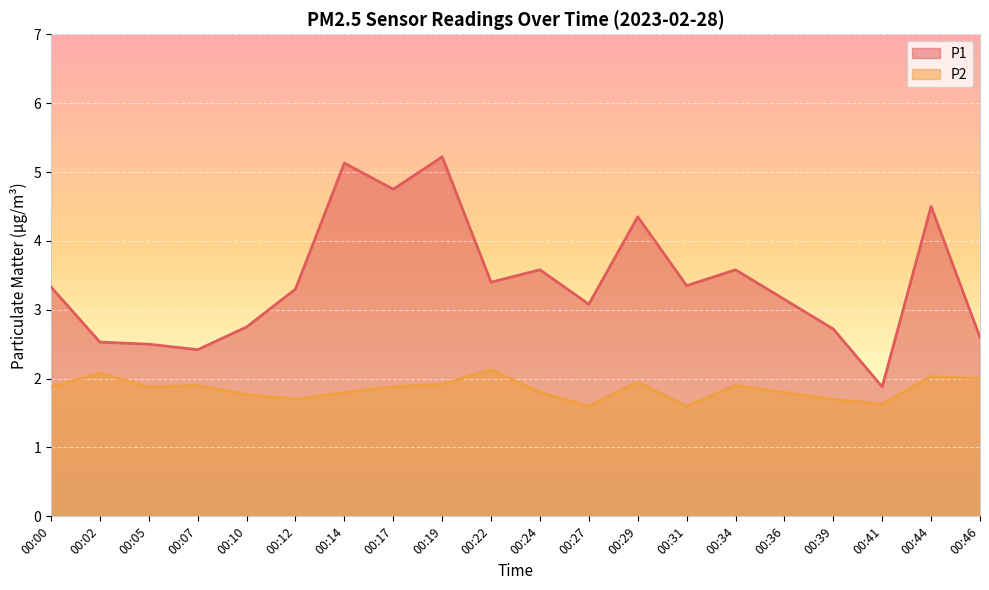

What is the sum of all P2 values?

37.0